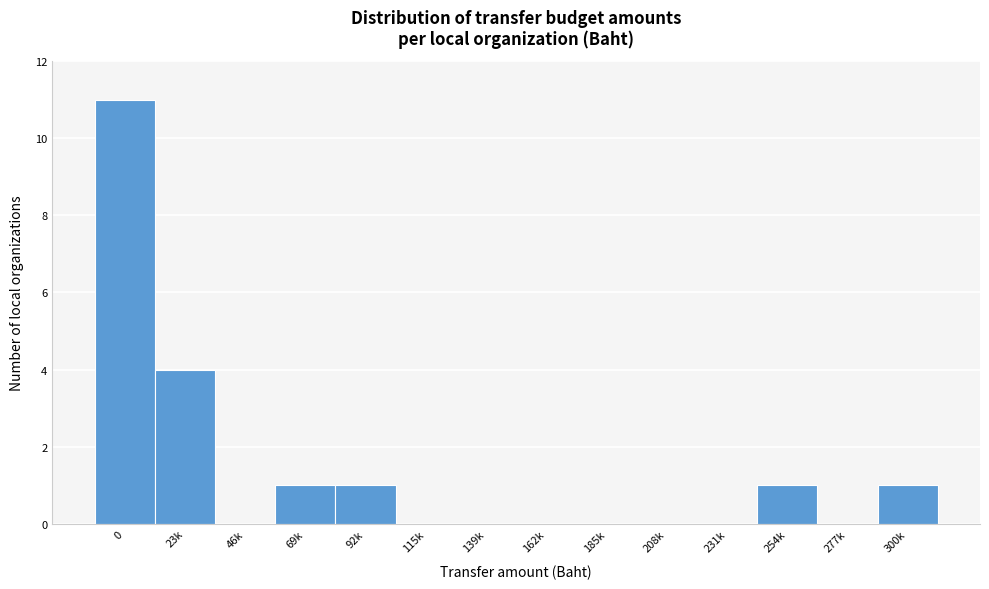

Reading left to right, what are all the values shown in this chart?

0=11	23k=4	46k=0	69k=1	92k=1	115k=0	139k=0	162k=0	185k=0	208k=0	231k=0	254k=1	277k=0	300k=1